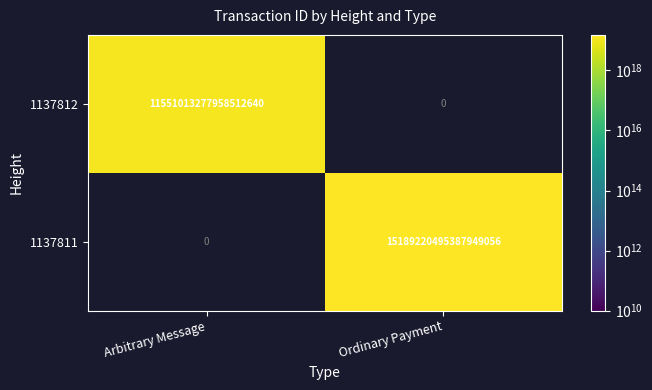

Between Arbitrary Message and Ordinary Payment, which is larger?

Ordinary Payment